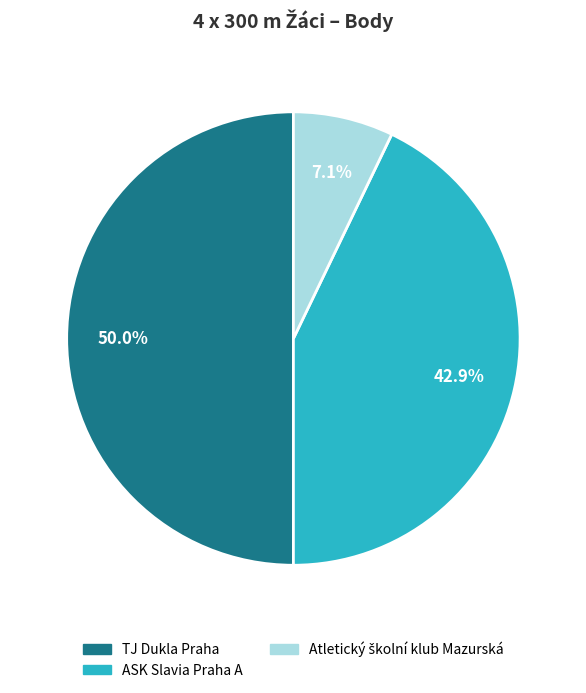

How many slices are in this pie chart?

3